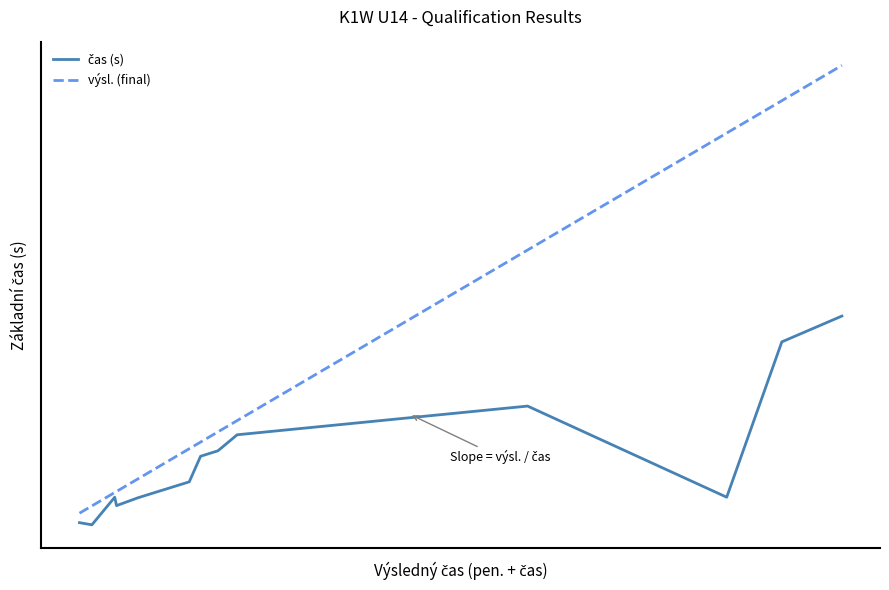

List the series in order of their overall mean, highest first.

výsl. (final), čas (s)